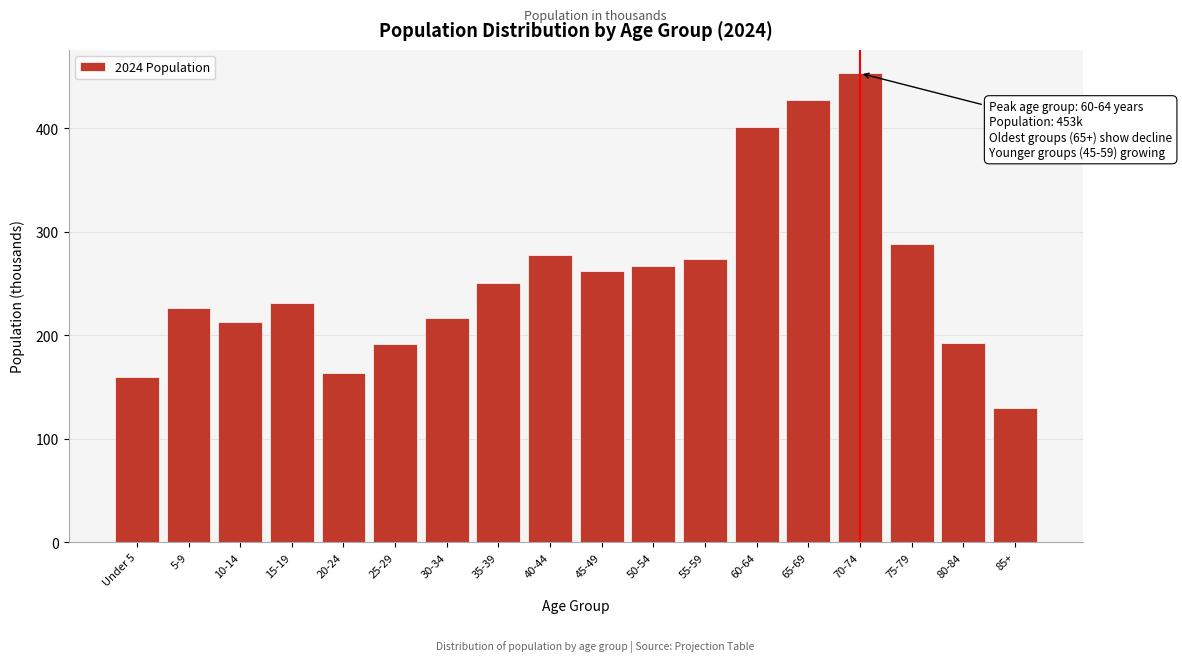

What is the approximate value at 80-84, to the nearest 10?

190